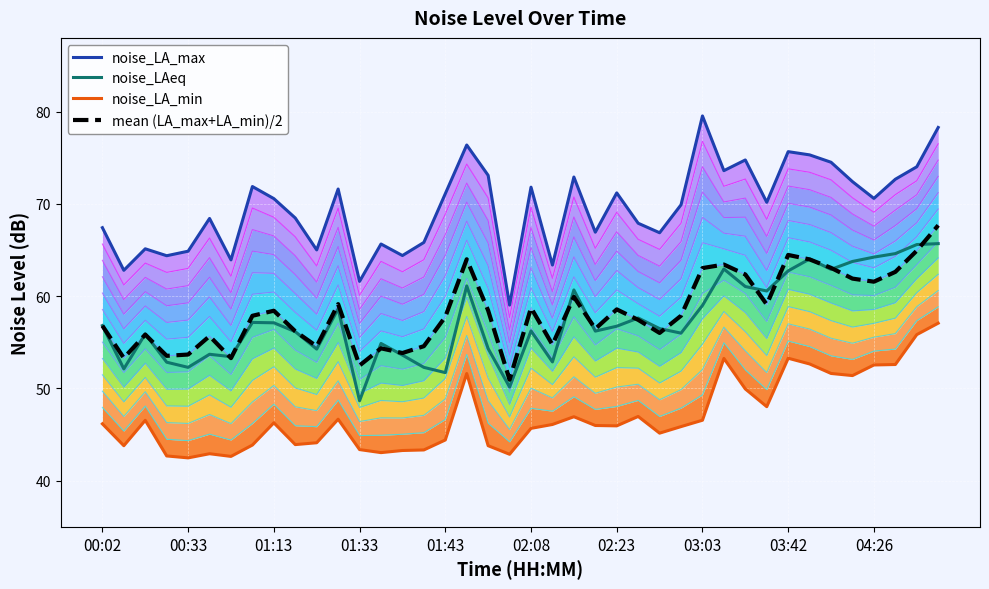

Reading left to right, list all the values displayed in this chart.

noise_LA_max: 67.4	62.8	65.1	64.4	64.9	68.4	63.9	71.9	70.6	68.5	65.0	71.6	61.6	65.7	64.4	65.8	71.1	76.4	73.1	59.0	71.8	63.4	72.9	66.9	71.2	67.9	66.9	69.9	79.5	73.6	74.8	70.2	75.7	75.3	74.5	72.4	70.6	72.7	74.0	78.3
noise_LAeq: 56.8	52.1	55.9	52.9	52.3	53.7	53.5	57.2	57.1	56.2	54.3	58.6	48.7	54.9	53.6	52.3	51.7	61.1	54.3	50.2	56.2	52.9	60.7	56.2	56.8	57.6	56.5	56.0	59.0	63.0	61.0	60.6	62.8	64.0	62.9	63.8	64.2	64.6	65.6	65.7
noise_LA_min: 46.2	43.8	46.5	42.7	42.5	42.9	42.6	43.9	46.3	43.9	44.1	46.7	43.4	43.0	43.3	43.3	44.4	51.6	43.8	42.9	45.7	46.1	46.9	46.0	46.0	47.0	45.2	45.9	46.6	53.3	50.0	48.0	53.3	52.7	51.6	51.4	52.5	52.6	55.8	57.1